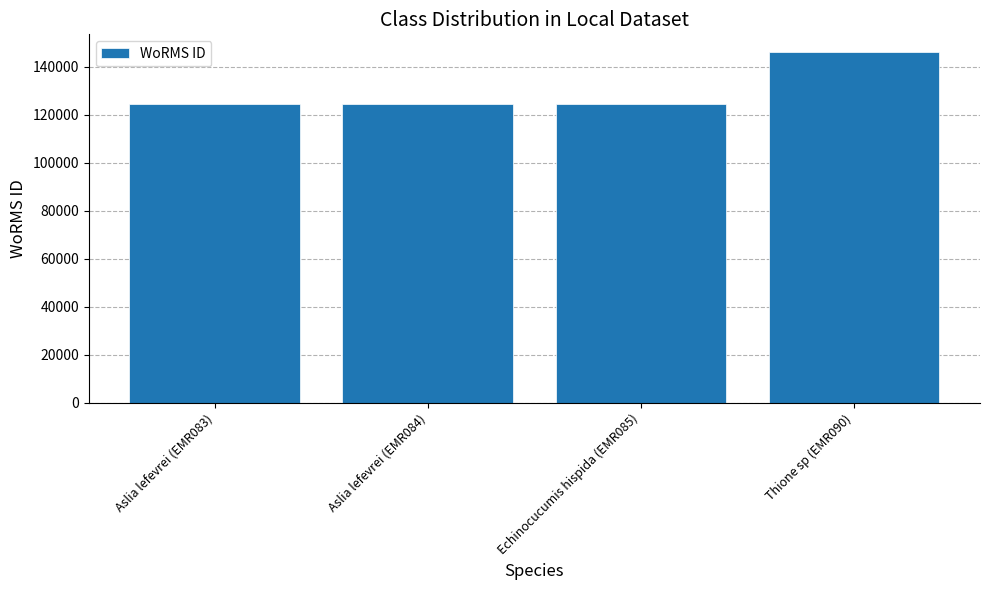

Are the bars grouped side by side (vs. stacked)?

No